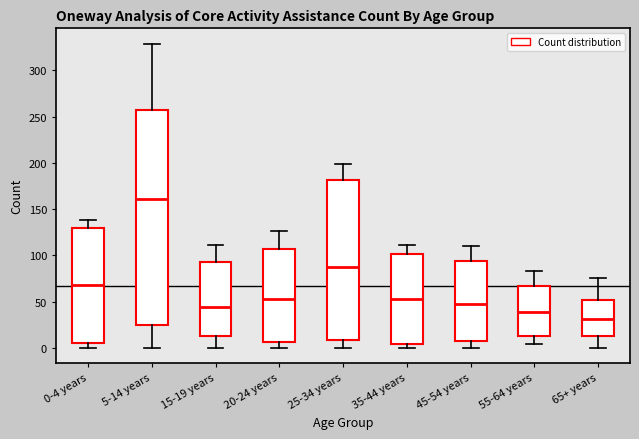

Reading left to right, transcribe this box plot: for each box, give where its median line is, the range the box spans, and where its two whiskers end, as read against the y-axis. The values are not printed on the chart, so give them approximately, as read against the axis.

0-4 years: median 70, box 5 to 130, whiskers 0 to 140
5-14 years: median 160, box 25 to 255, whiskers 0 to 330
15-19 years: median 45, box 15 to 95, whiskers 0 to 110
20-24 years: median 55, box 5 to 105, whiskers 0 to 125
25-34 years: median 90, box 10 to 180, whiskers 0 to 200
35-44 years: median 55, box 5 to 100, whiskers 0 to 110
45-54 years: median 50, box 10 to 95, whiskers 0 to 110
55-64 years: median 40, box 15 to 65, whiskers 5 to 85
65+ years: median 30, box 15 to 50, whiskers 0 to 75